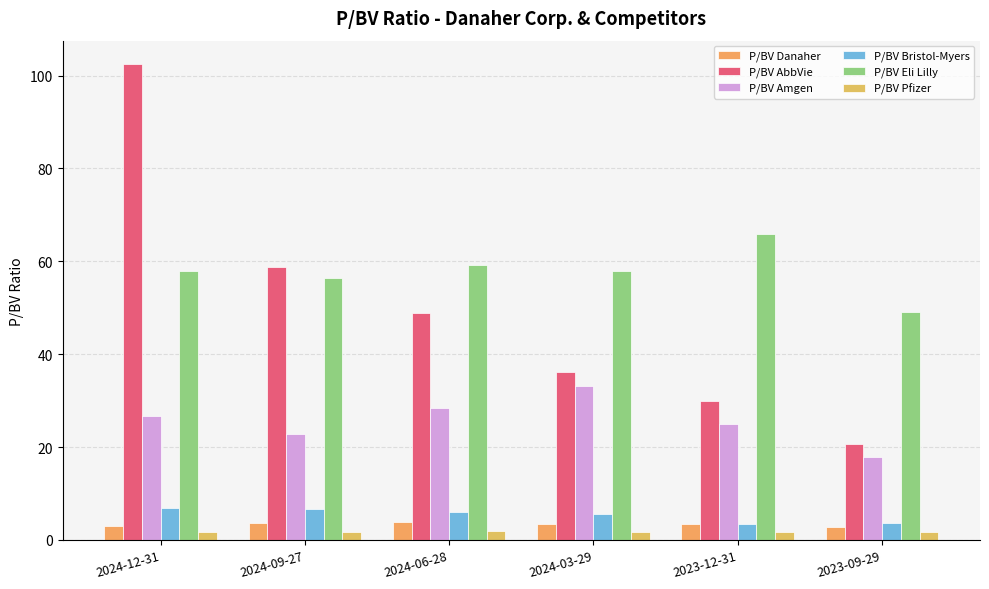

Which series has the largest range (max minus min)?

P/BV AbbVie